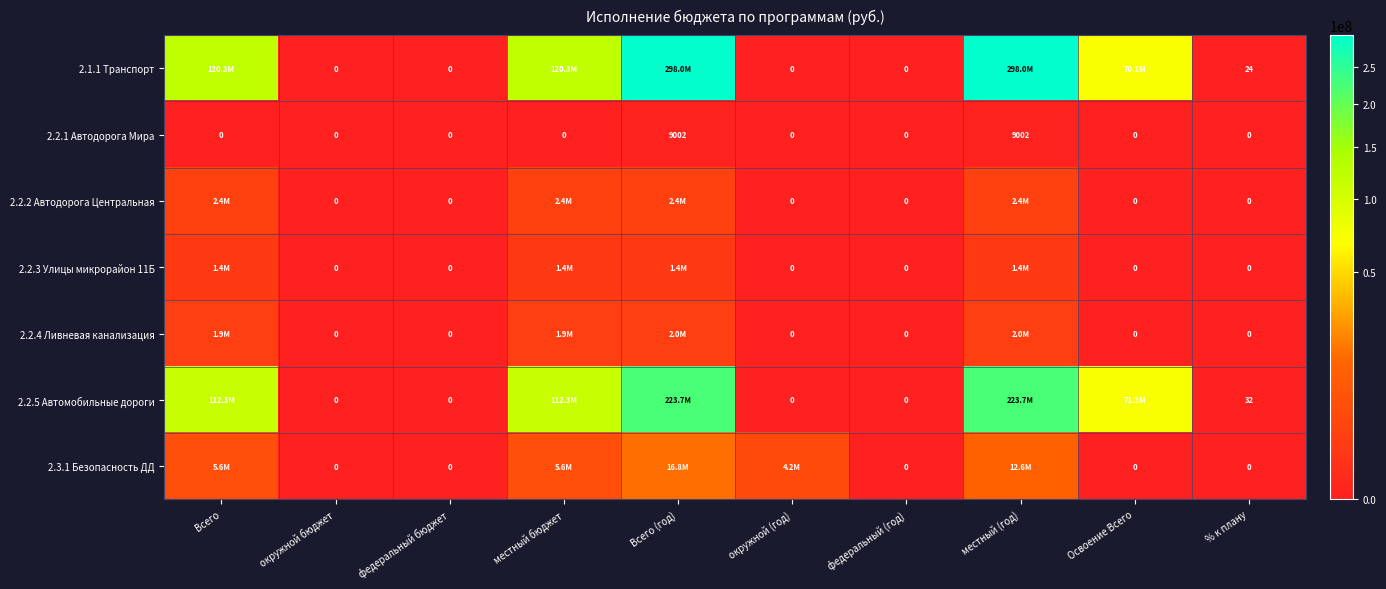

Which series has the largest total across all categories?

2.1.1 Транспорт